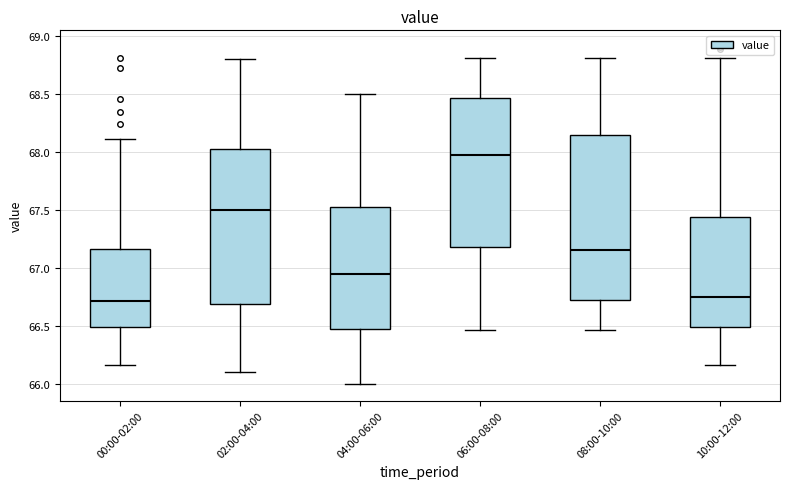

Where does the upper whisker of the box for 08:00-10:00 end on the y-axis? The values are not printed on the chart, so give them approximately, as read against the axis.

68.80